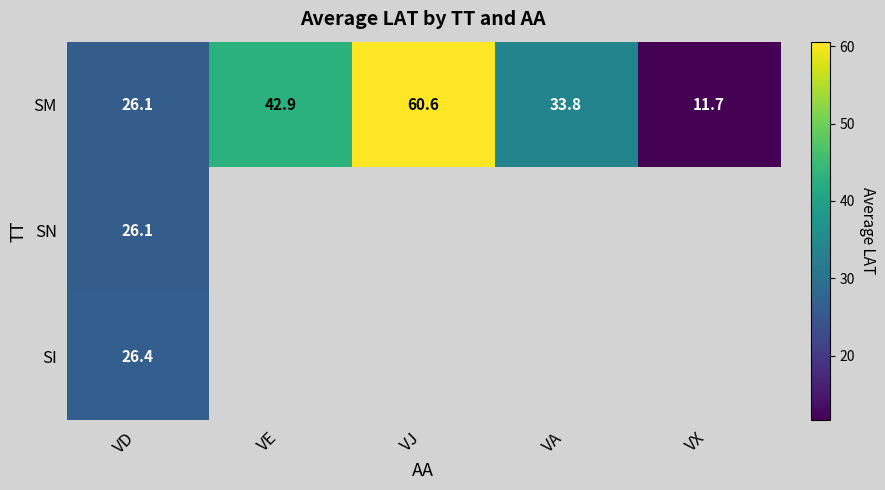

The SM series shows 4.4 at VX. True or false?

False